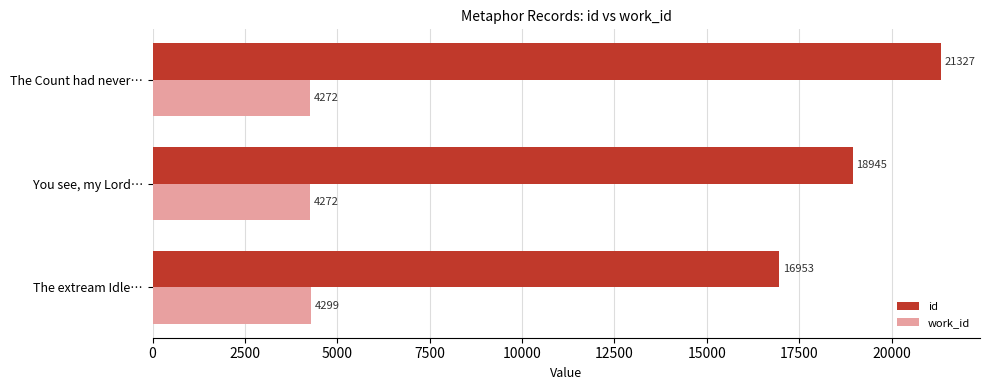

Which category has the highest value in the id series?

The Count had never…